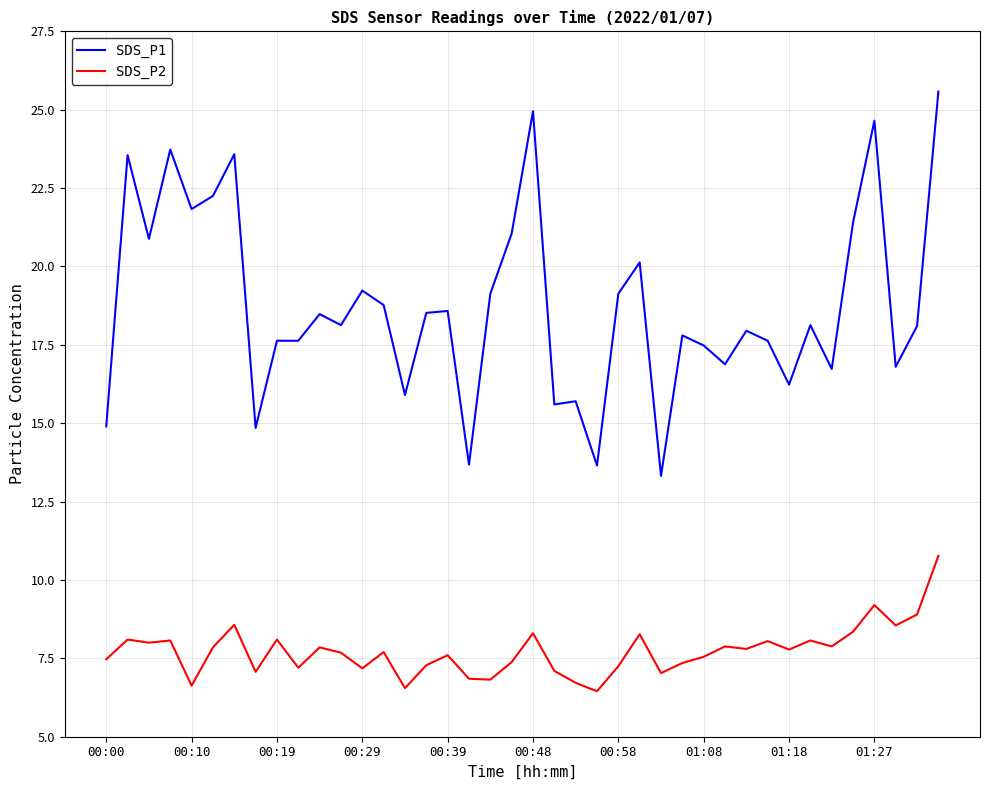

What is the difference between the maximum and minimum values in the SDS_P2 series?

4.3